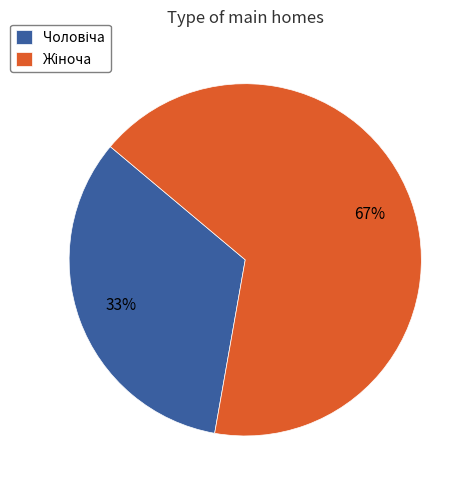

Is there any slice that represents more than half of the pie?

Yes